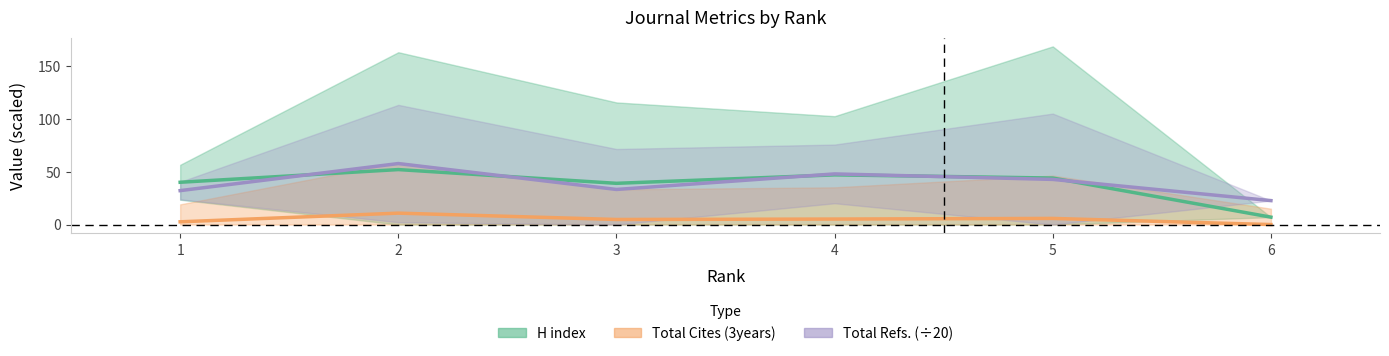

What is the value of the Total Refs. point at the 3rd from the left?

33.2